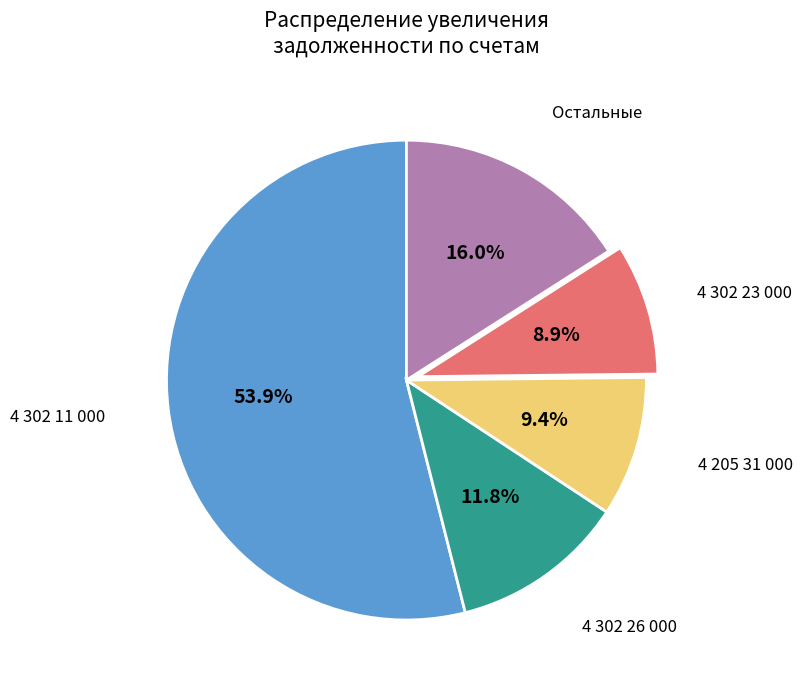

To the nearest percent, what is the average slice percentage?

20%